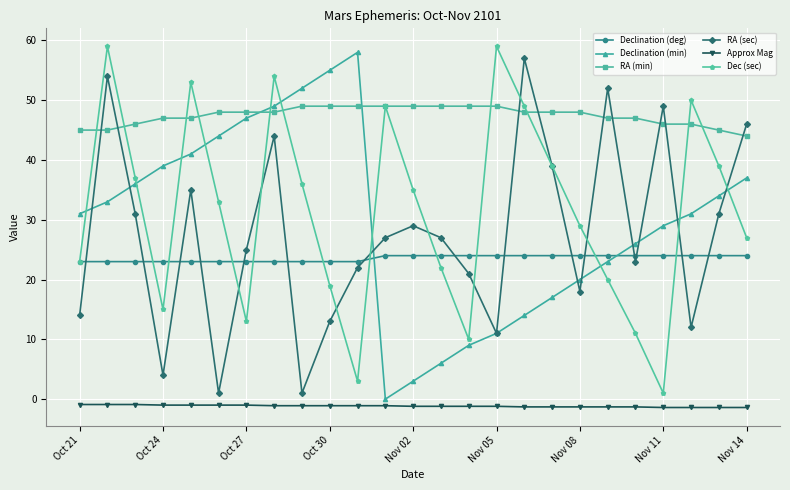

What is the value of the Declination (deg) point at the 11th from the left?

23.0